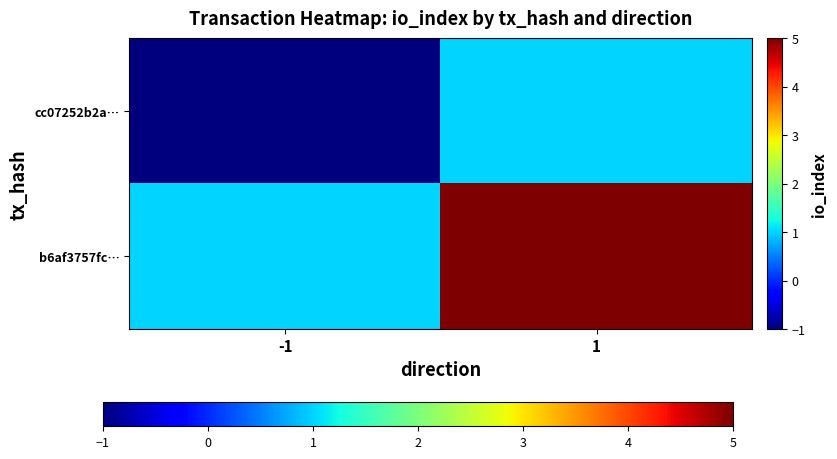

Which series has the largest total across all categories?

b6af3757fc…